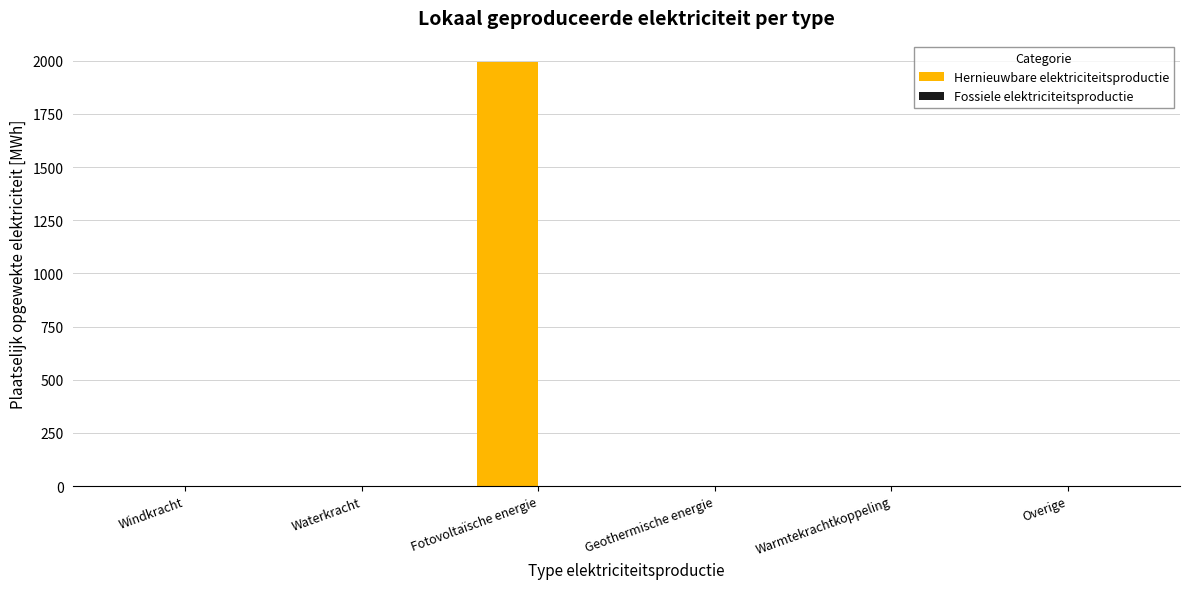

How many values exceed 0?

1